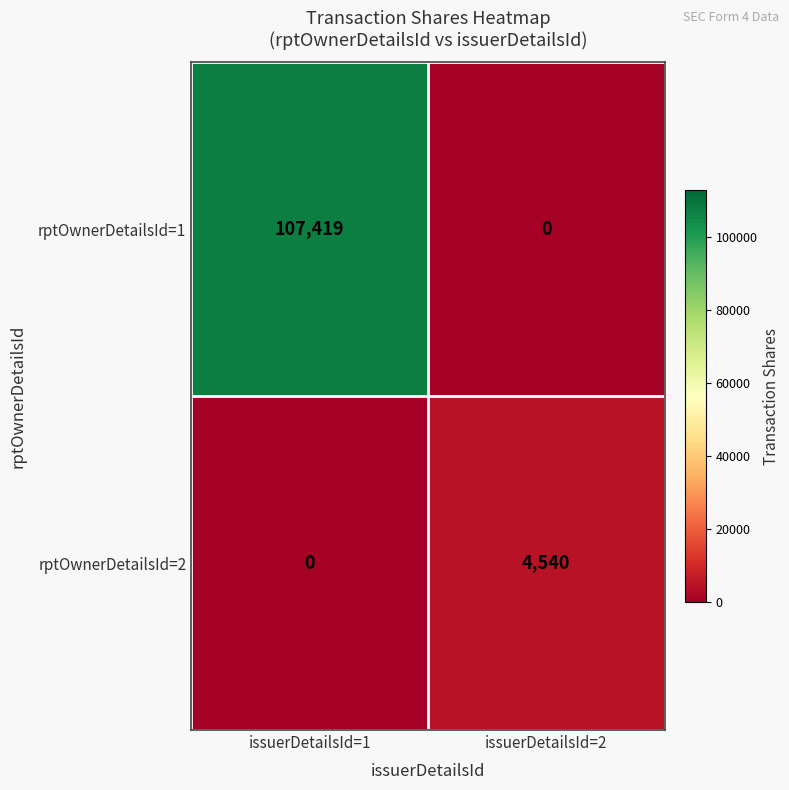

Reading left to right, transcribe all the data shown in this chart.

rptOwnerDetailsId=1: 107419	0
rptOwnerDetailsId=2: 0	4540